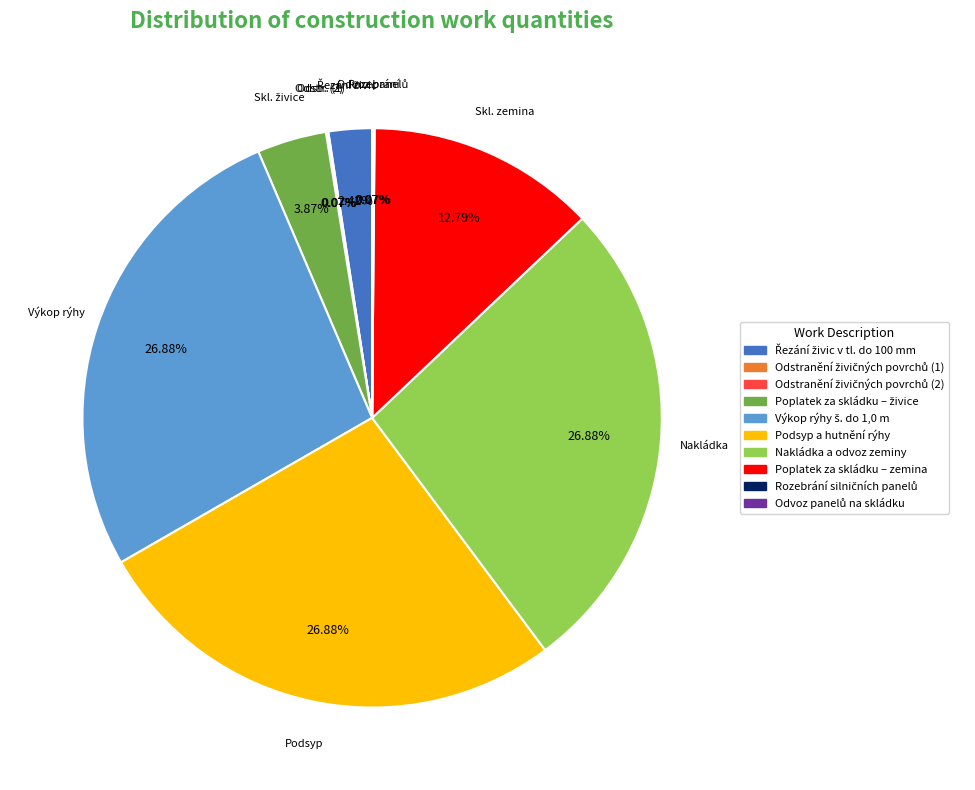

Is Podsyp a hutnění rýhy the majority of the pie?

No